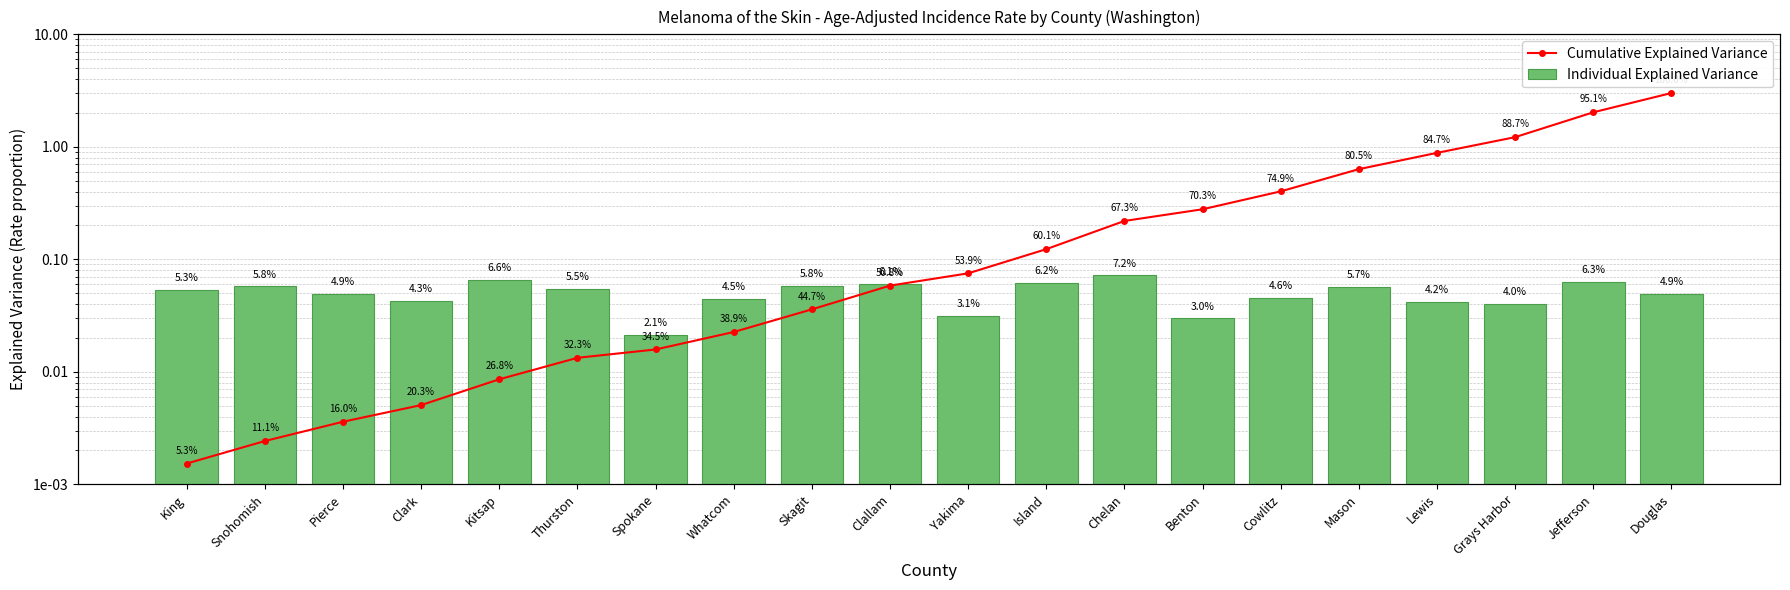

What are all the series names shown in the legend?

Individual Explained Variance, Cumulative Explained Variance